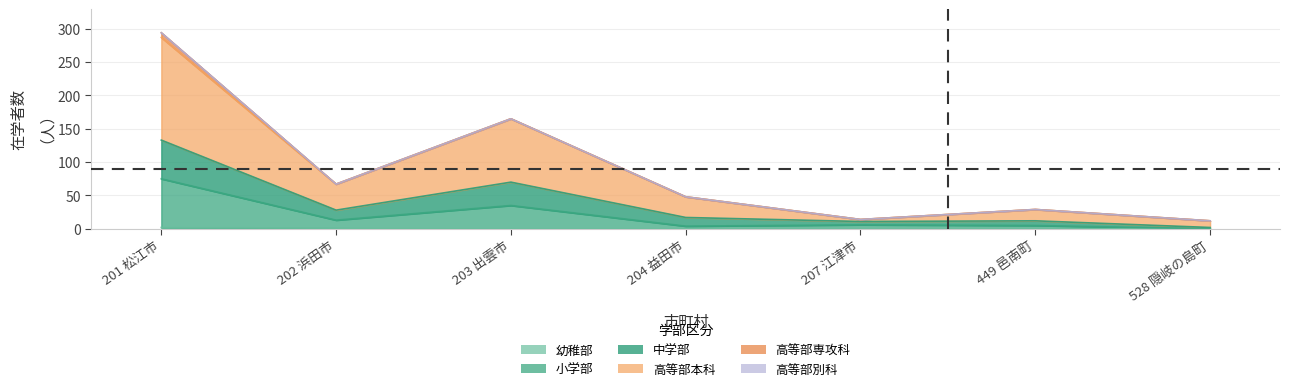

Where is the first local minimum for 小学部?

202 浜田市